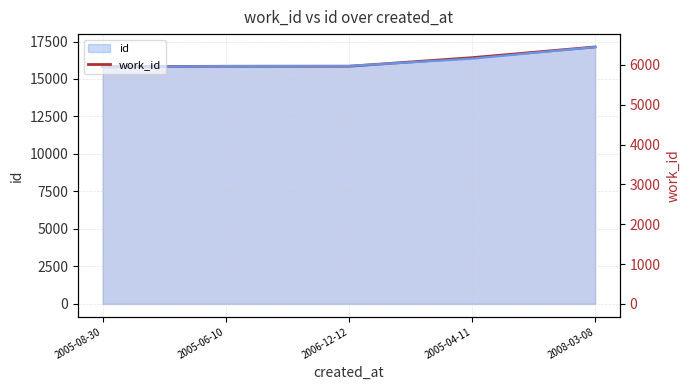

Rank the categories by value from lowest to highest.

2005-08-30, 2005-06-10, 2006-12-12, 2005-04-11, 2008-03-08